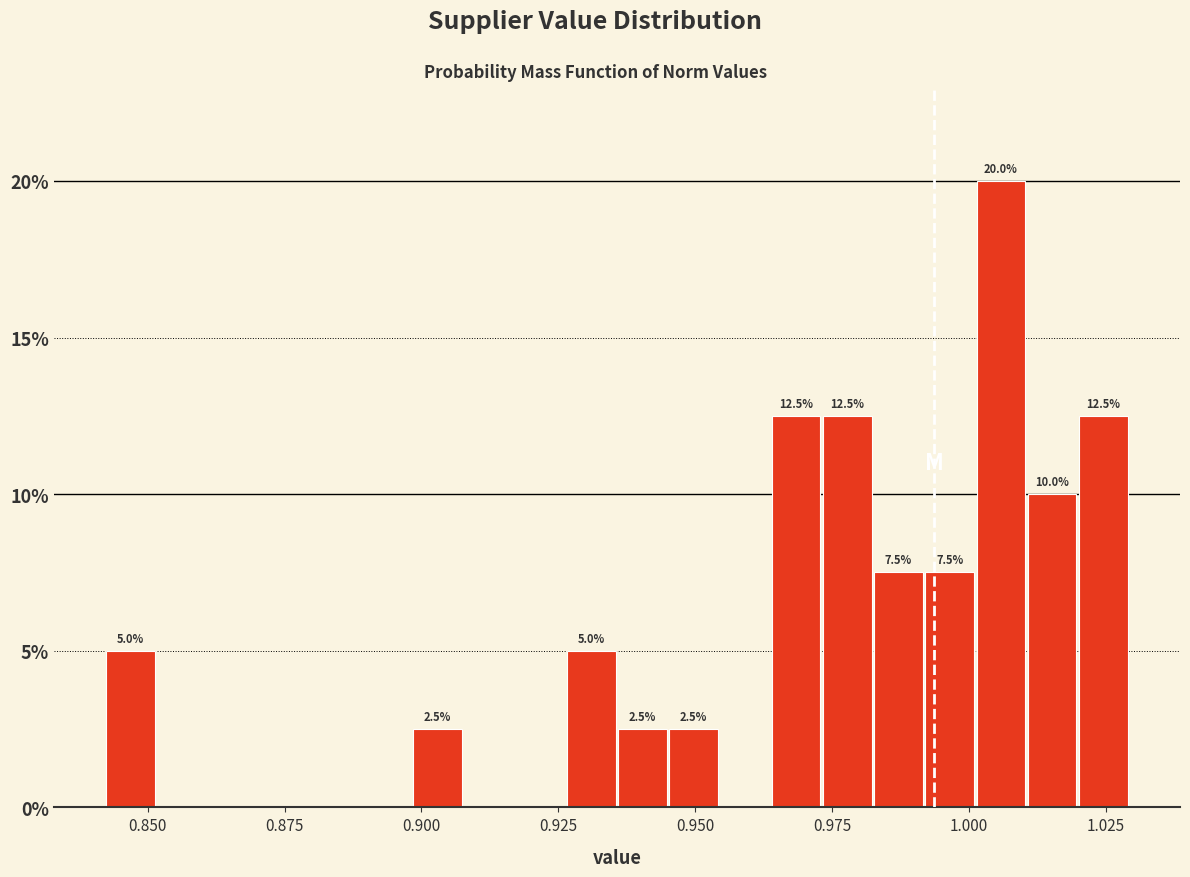

Read against the x-axis, roughly where is the centre of the tallest bar?

1.005